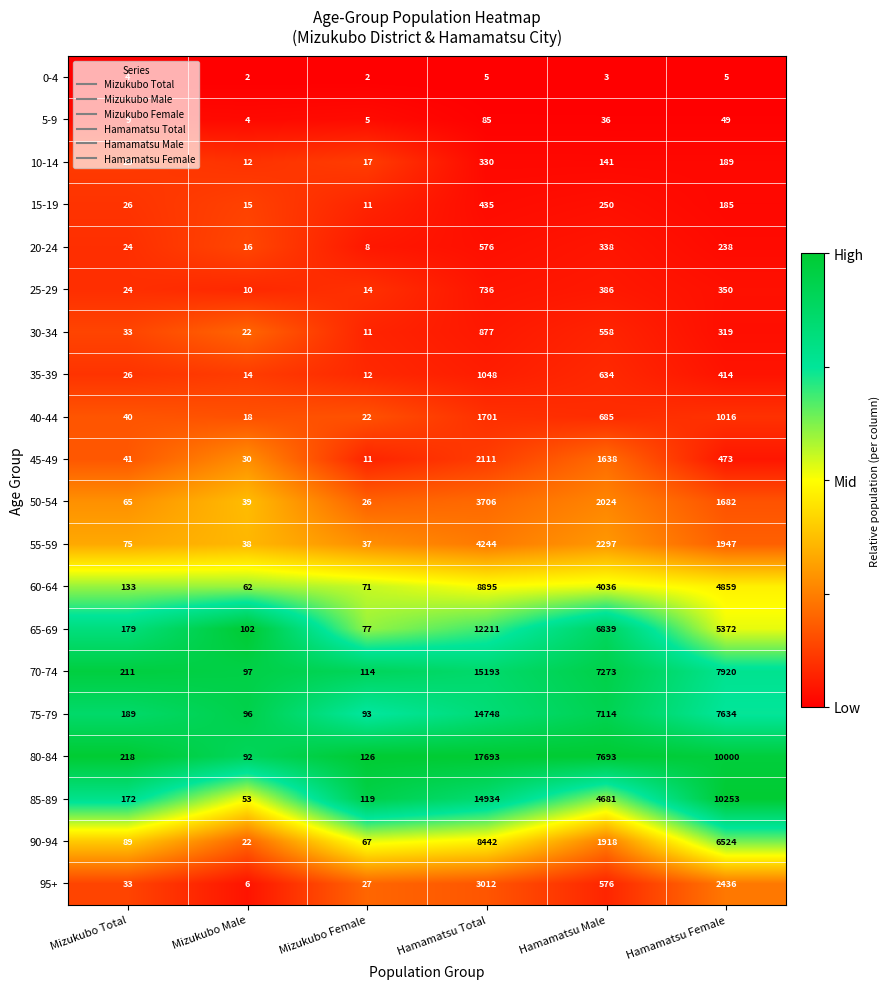

What is the difference between the second highest and minimum values in the 60-64 series?

4797